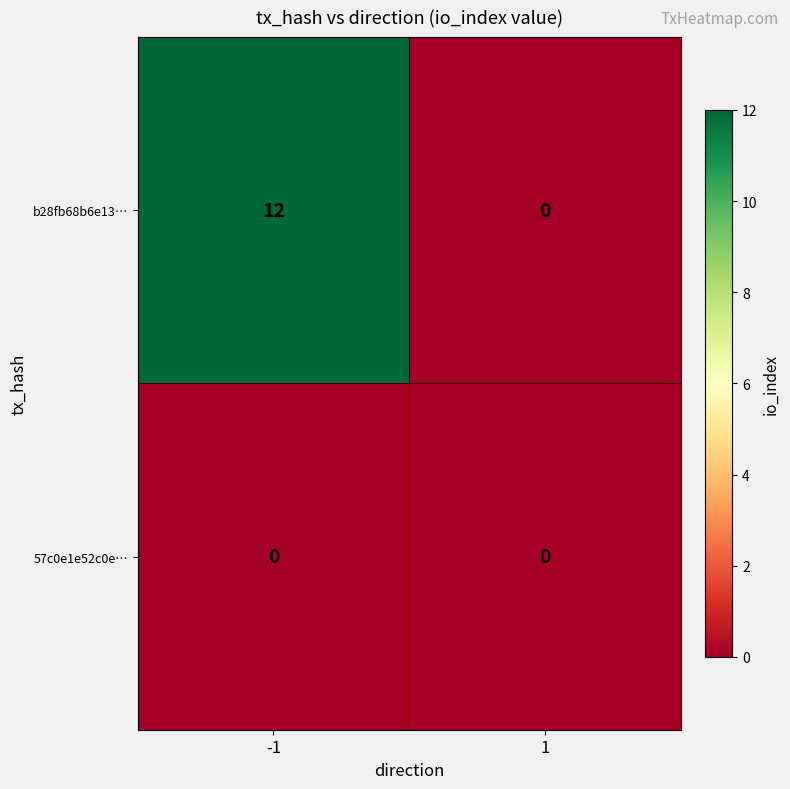

At which category is the sum across all series the highest?

-1